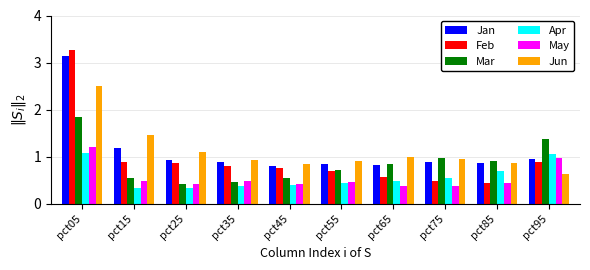

True or false: Mar has a value of 1.1 at pct05.

False